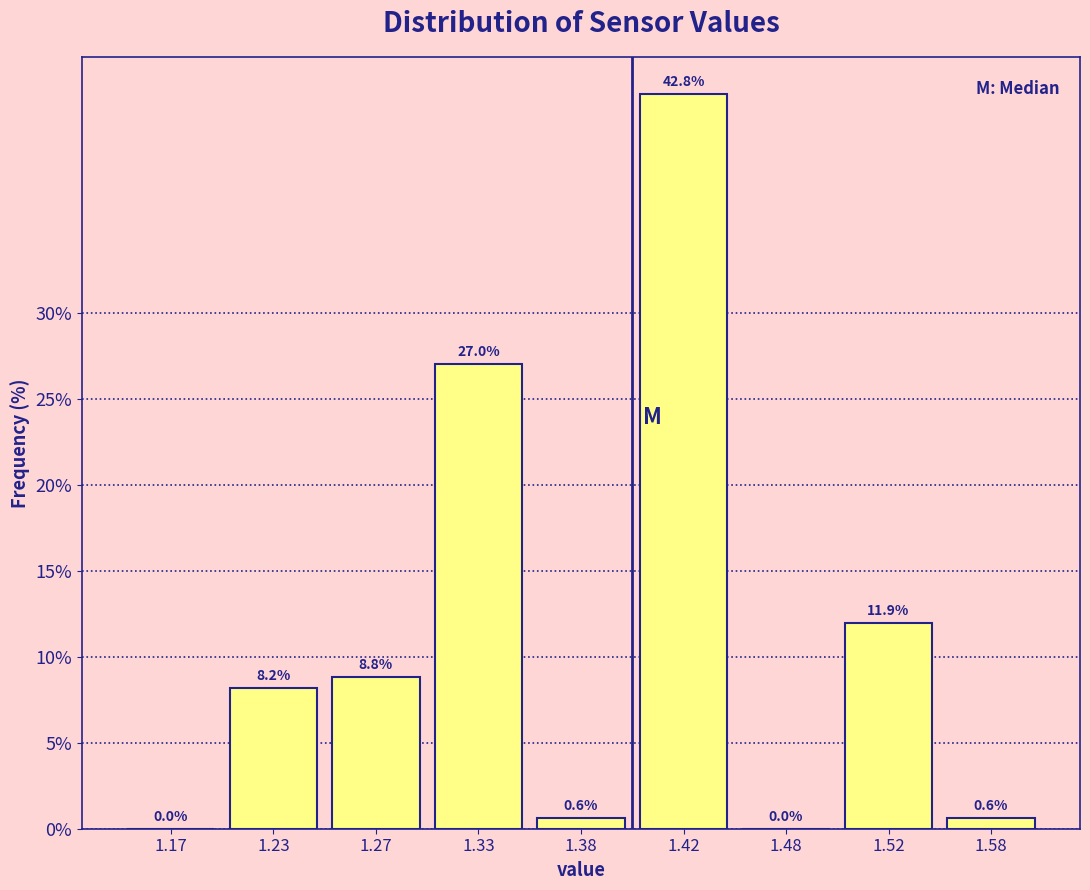

Reading left to right, extract all data points from this chart.

1.17=0.0	1.23=8.2	1.27=8.8	1.33=27.0	1.38=0.6	1.42=42.8	1.48=0.0	1.52=11.9	1.58=0.6